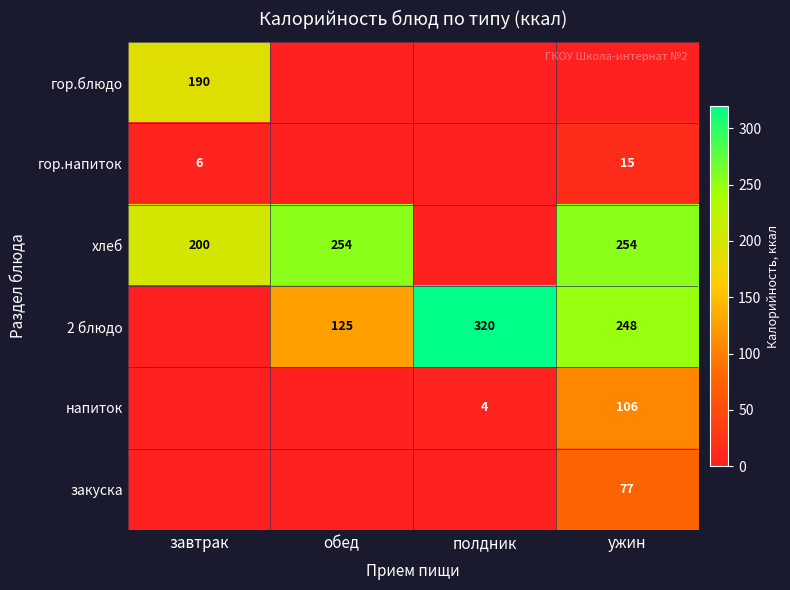

What is the total value across all series at обед?

379.0